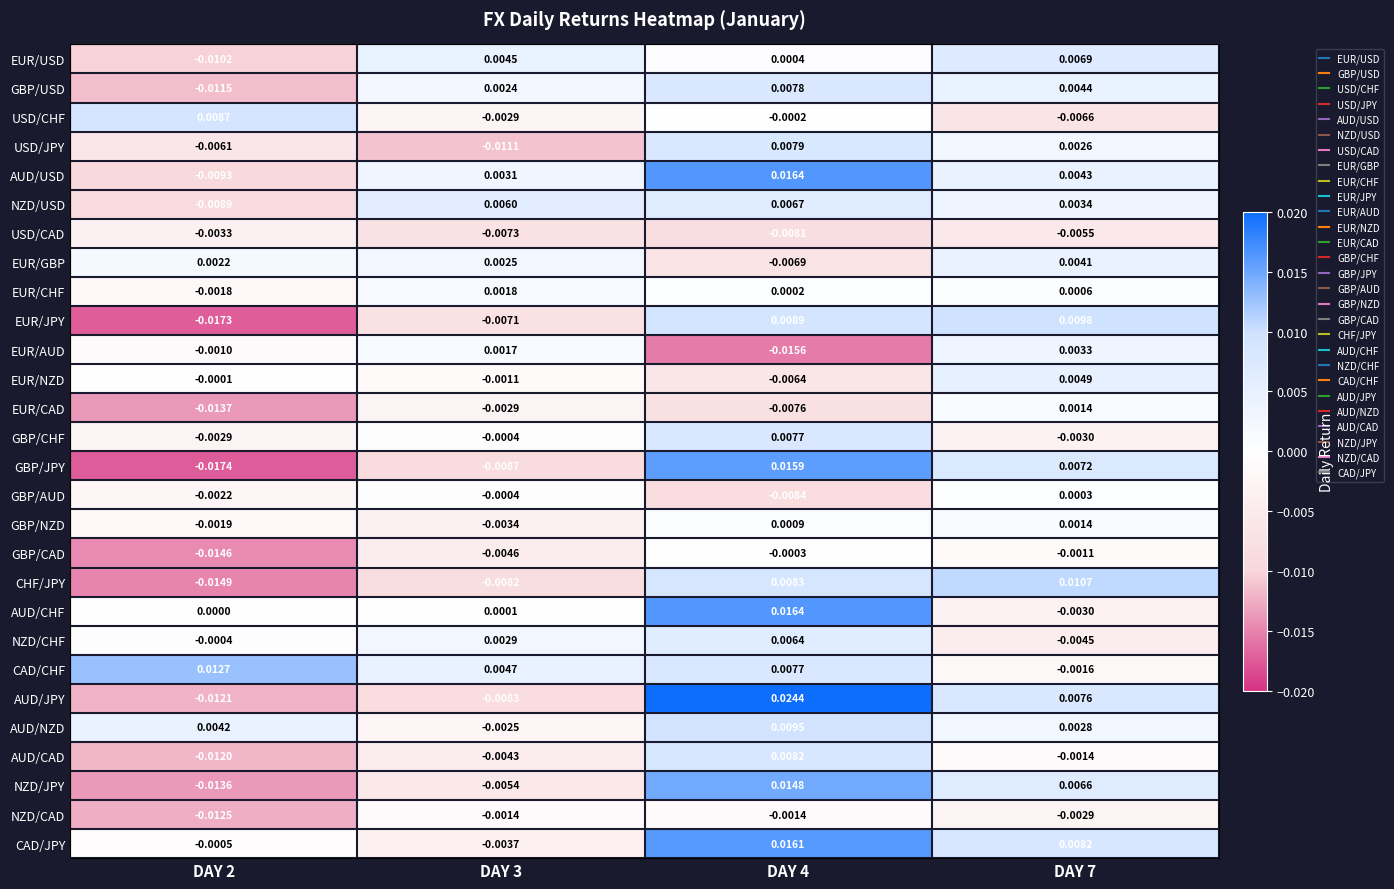

Rank the series at DAY 2 from lowest to highest value.

GBP/JPY, EUR/JPY, CHF/JPY, GBP/CAD, EUR/CAD, NZD/JPY, NZD/CAD, AUD/JPY, AUD/CAD, GBP/USD, EUR/USD, AUD/USD, NZD/USD, USD/JPY, USD/CAD, GBP/CHF, GBP/AUD, GBP/NZD, EUR/CHF, EUR/AUD, CAD/JPY, NZD/CHF, EUR/NZD, AUD/CHF, EUR/GBP, AUD/NZD, USD/CHF, CAD/CHF